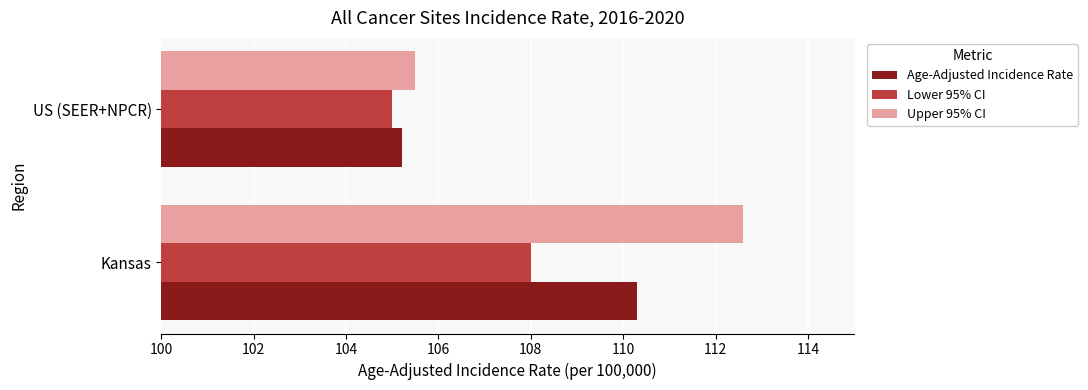

Which series has the widest spread of values?

Upper 95% CI